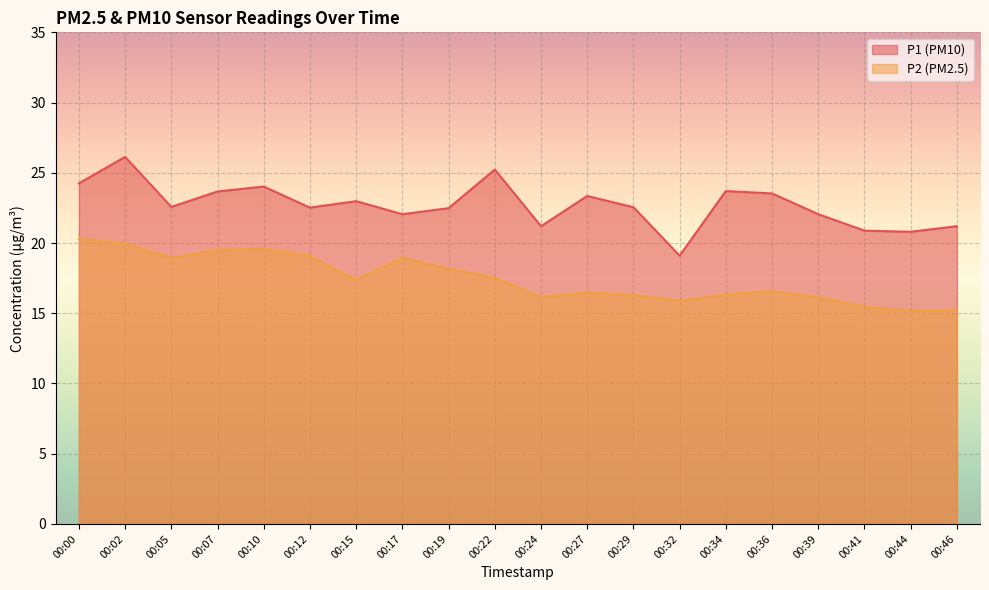

True or false: P1 and P2 cross at least once.

False